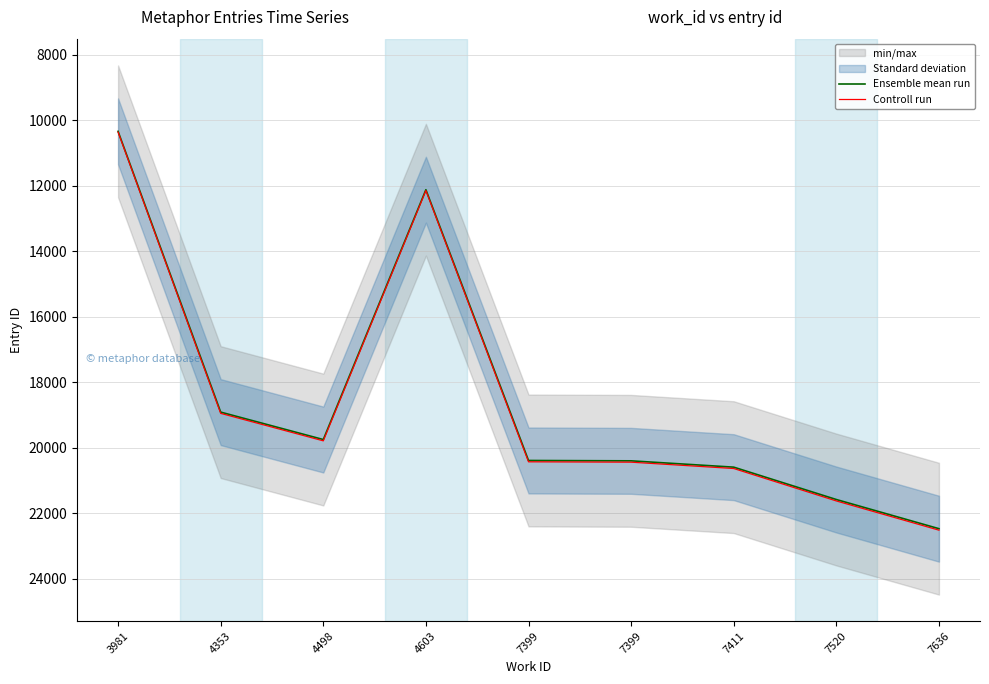

At which category is the sum across all series the highest?

7636